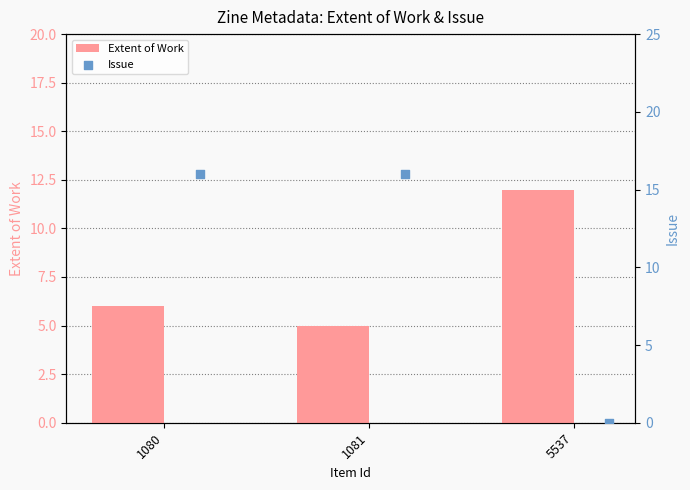

At how many categories does at least one series exceed 6?

3